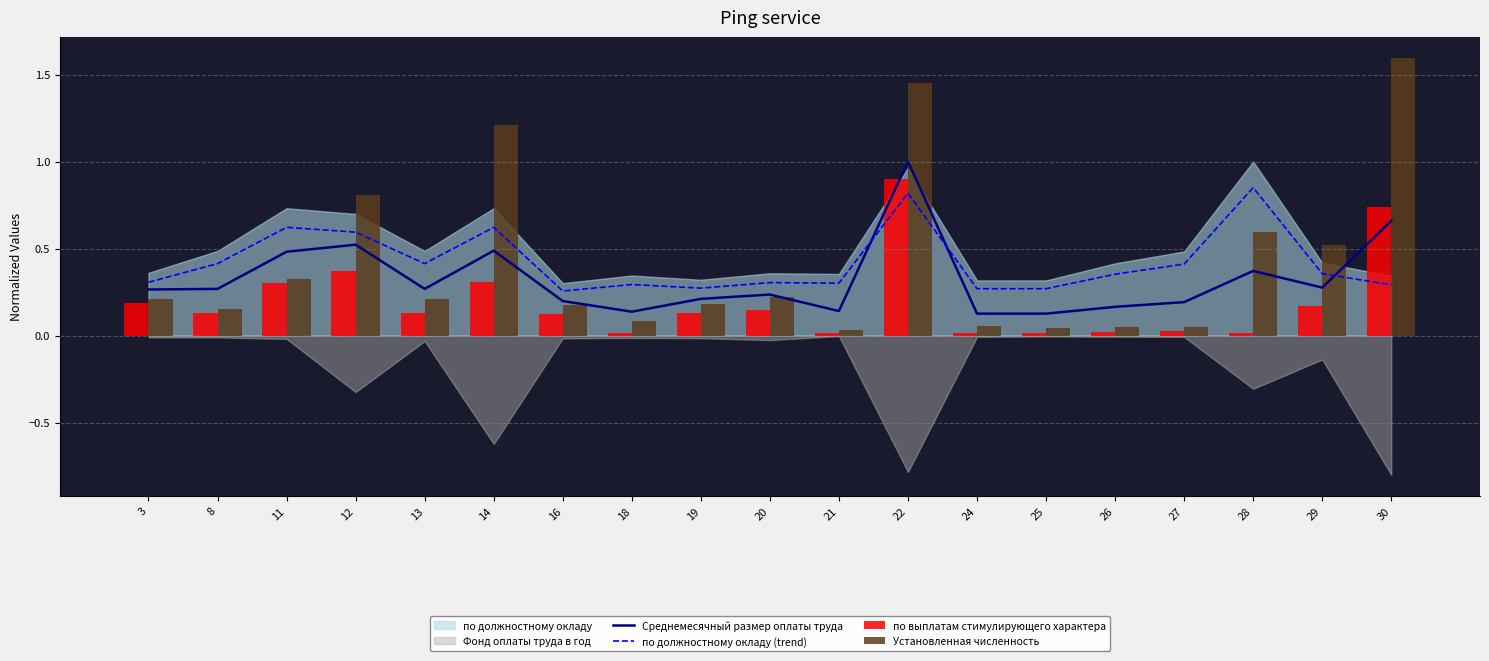

At how many categories does at least one series exceed 0?

19